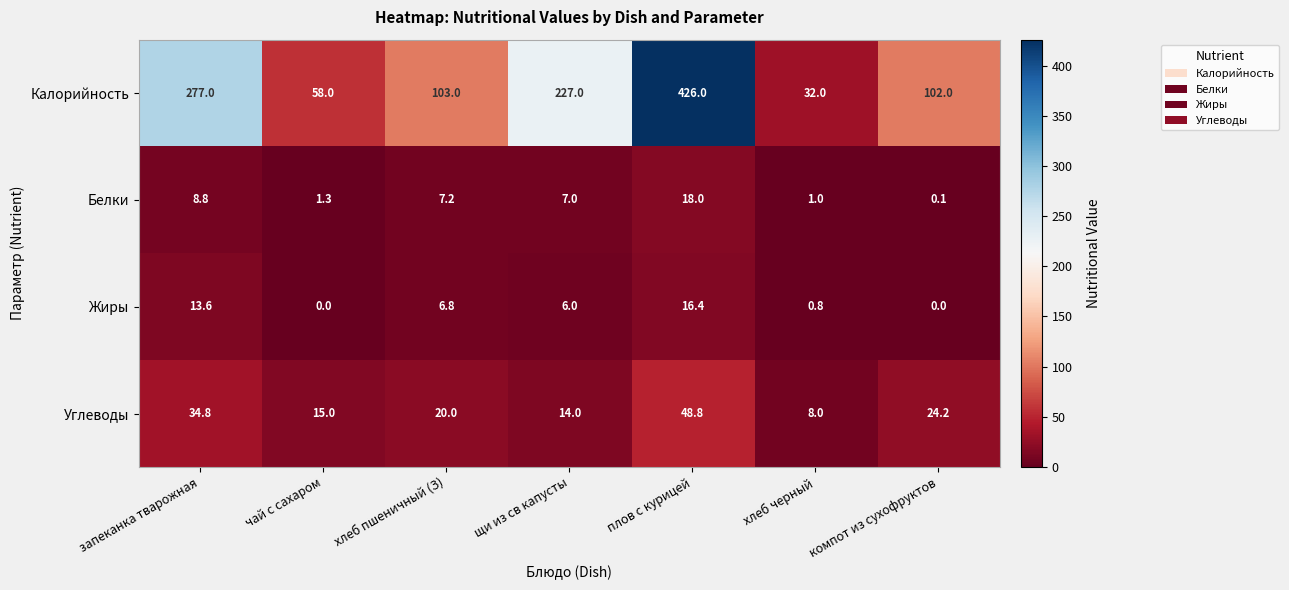

What is the approximate value of Жиры at запеканка тварожная?

13.6